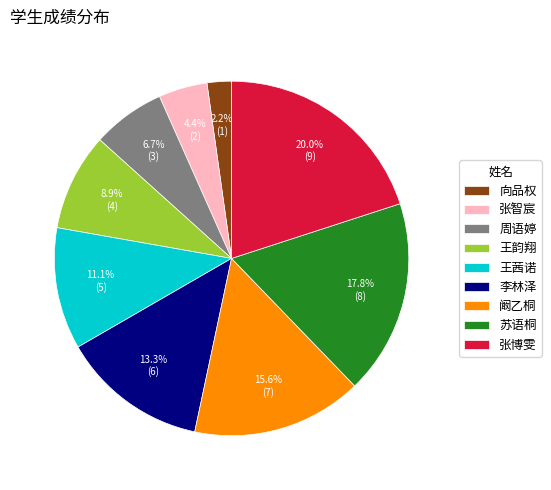

Which category has the smallest portion of the pie?

向品权